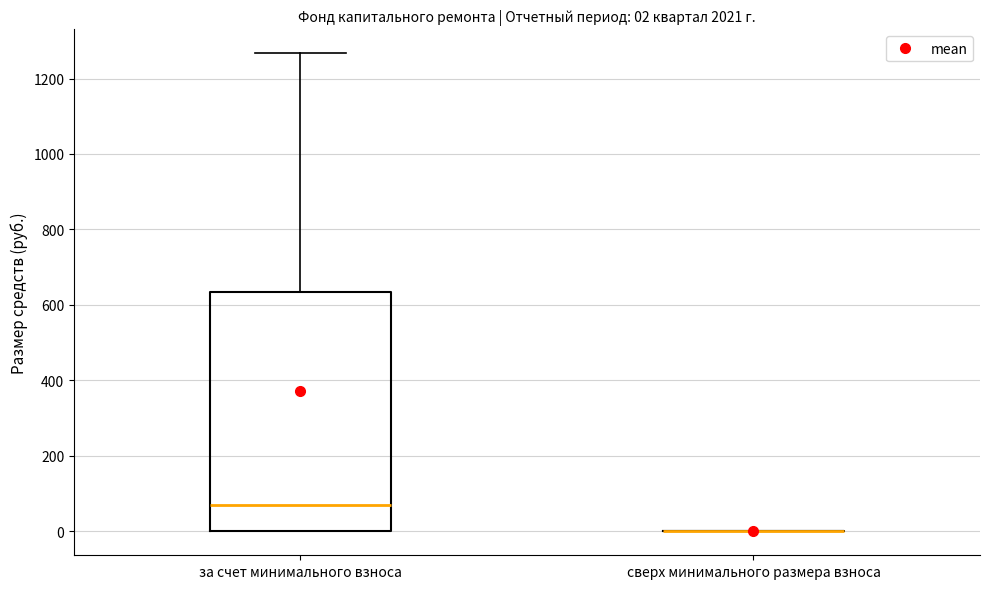

Which box is the tallest, from its lower edge to its upper edge?

за счет минимального взноса